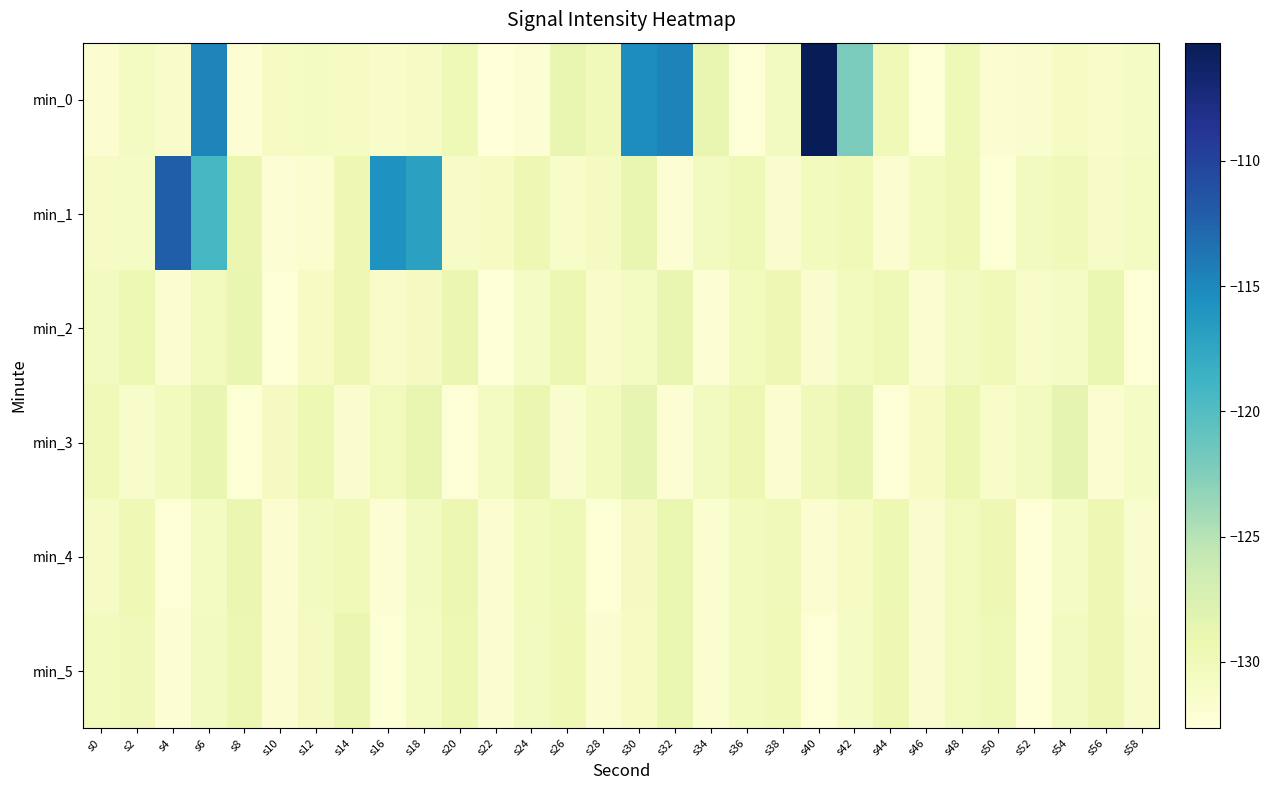

What is the difference between the highest and lowest values at s0?

2.0